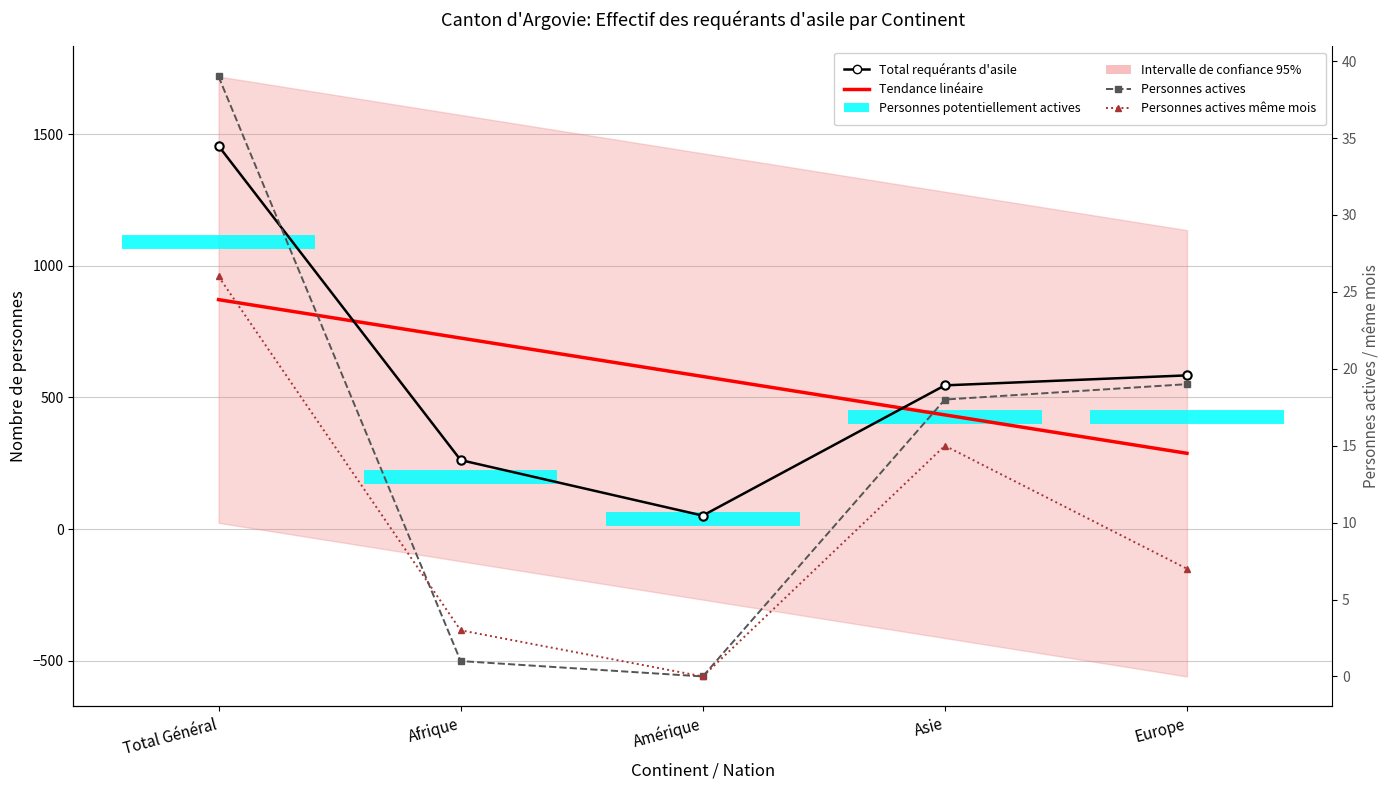

Reading left to right, list all the values displayed in this chart.

Total requérants d'asile: Total Général=1456.0	Afrique=262.0	Amérique=51.0	Asie=546.0	Europe=584.0
Tendance linéaire: Total Général=871.8	Afrique=725.8	Amérique=579.8	Asie=433.8	Europe=287.8
Personnes actives: Total Général=39.0	Afrique=1.0	Amérique=0.0	Asie=18.0	Europe=19.0
Personnes actives même mois: Total Général=26.0	Afrique=3.0	Amérique=0.0	Asie=15.0	Europe=7.0